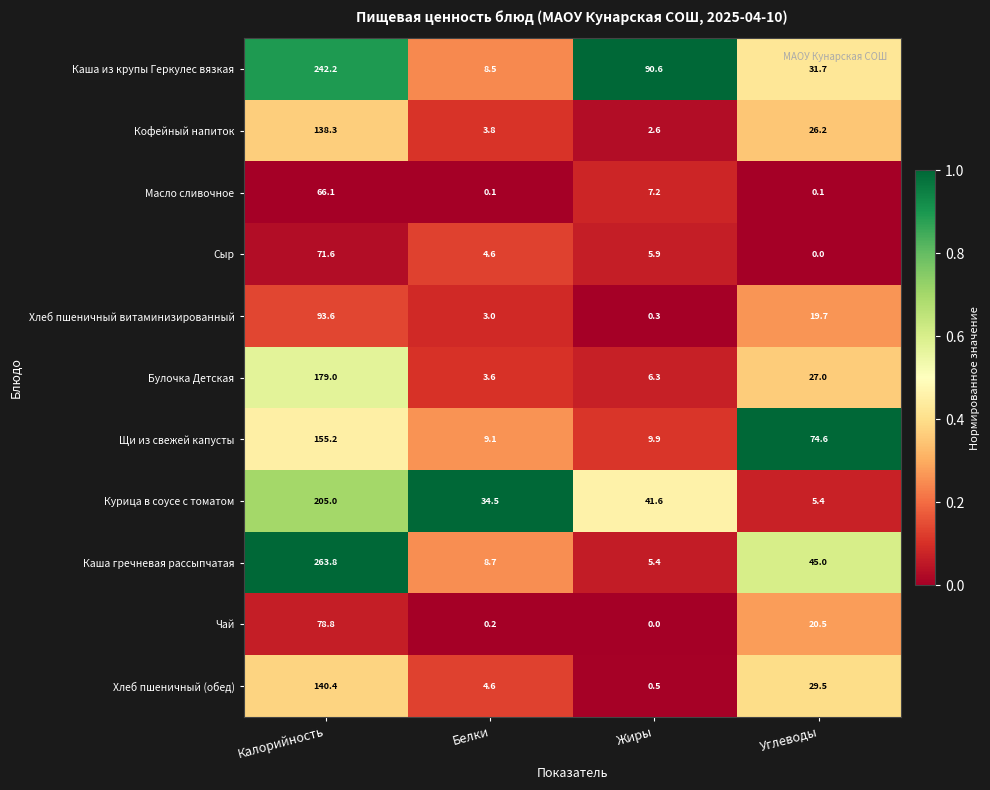

The value of Хлеб пшеничный витаминизированный at Белки is 3.0. True or false?

True